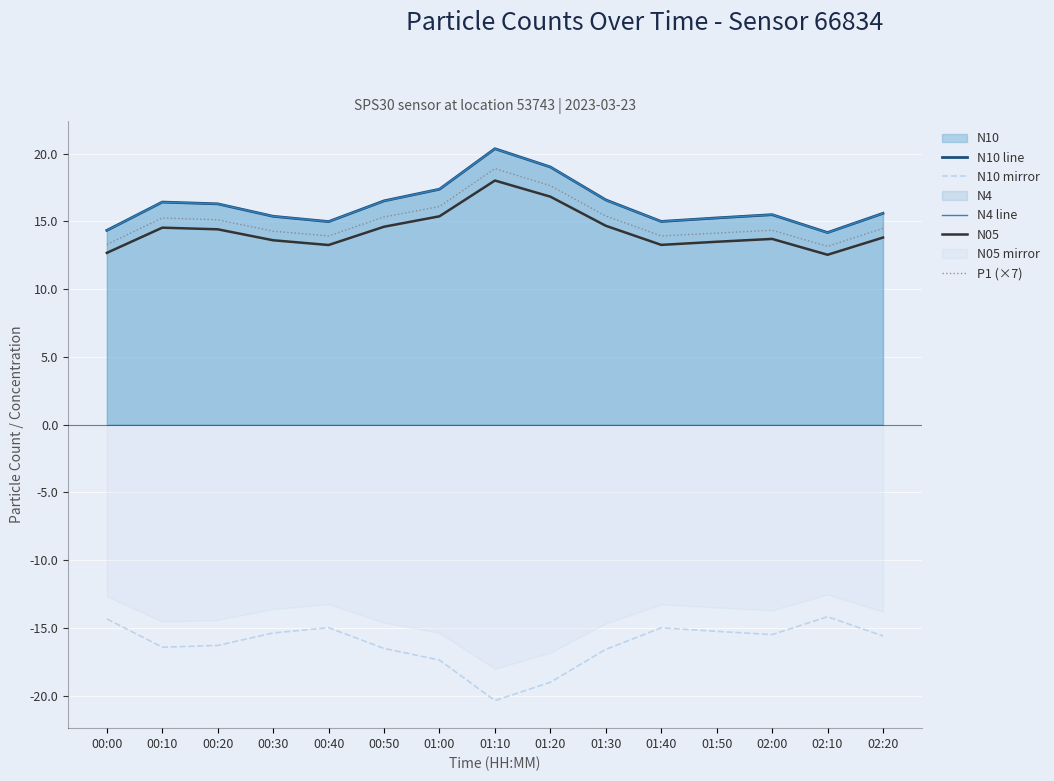

Reading right to left, extract all data points from this chart.

N10 line: 02:20=15.6	02:10=14.2	02:00=15.5	01:50=15.3	01:40=15.0	01:30=16.6	01:20=19.0	01:10=20.4	01:00=17.4	00:50=16.5	00:40=15.0	00:30=15.4	00:20=16.3	00:10=16.4	00:00=14.3
N10 mirror: 02:20=-15.6	02:10=-14.2	02:00=-15.5	01:50=-15.3	01:40=-15.0	01:30=-16.6	01:20=-19.0	01:10=-20.4	01:00=-17.4	00:50=-16.5	00:40=-15.0	00:30=-15.4	00:20=-16.3	00:10=-16.4	00:00=-14.3
N4 line: 02:20=15.6	02:10=14.2	02:00=15.5	01:50=15.3	01:40=15.0	01:30=16.6	01:20=19.0	01:10=20.4	01:00=17.4	00:50=16.5	00:40=15.0	00:30=15.4	00:20=16.3	00:10=16.4	00:00=14.3
N05: 02:20=13.8	02:10=12.5	02:00=13.7	01:50=13.5	01:40=13.3	01:30=14.7	01:20=16.8	01:10=18.0	01:00=15.4	00:50=14.6	00:40=13.3	00:30=13.6	00:20=14.4	00:10=14.5	00:00=12.7
P1 (×7): 02:20=14.5	02:10=13.2	02:00=14.3	01:50=14.1	01:40=13.9	01:30=15.4	01:20=17.6	01:10=18.9	01:00=16.1	00:50=15.3	00:40=13.9	00:30=14.3	00:20=15.1	00:10=15.3	00:00=13.3